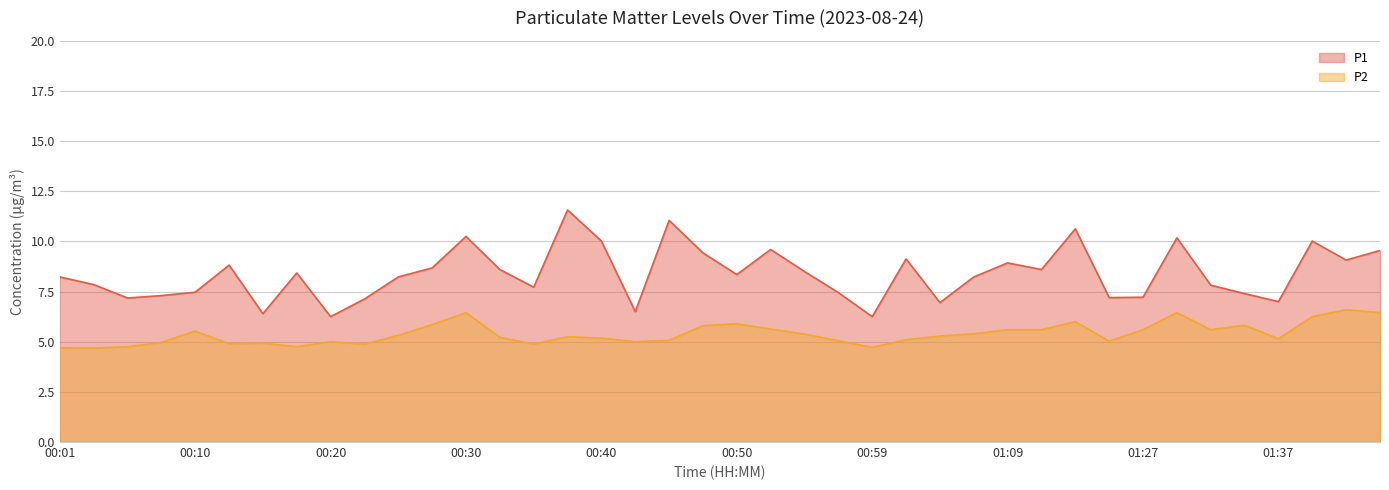

What is the label of the 39th point from the left?

01:47